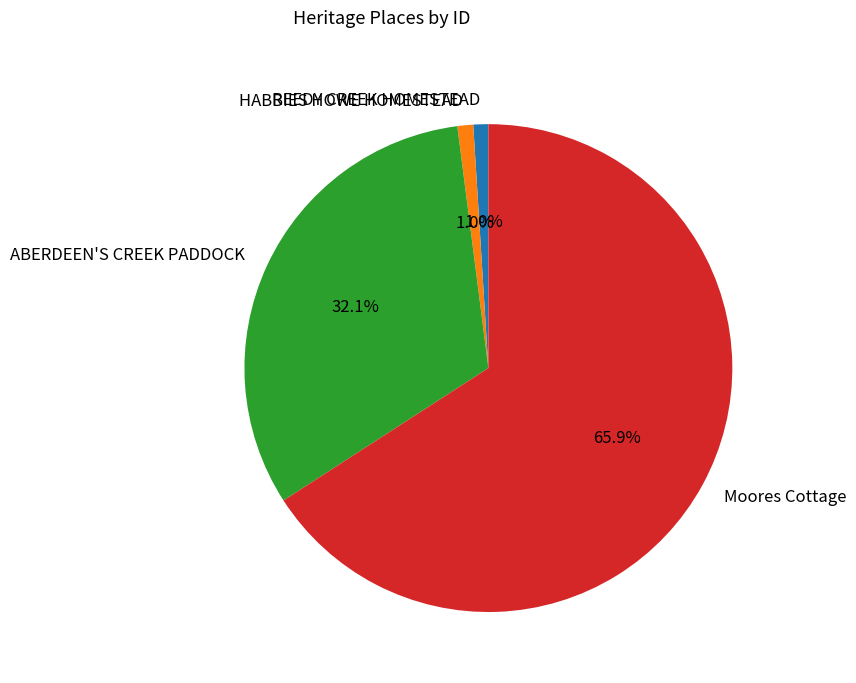

Is there any slice that represents more than half of the pie?

Yes